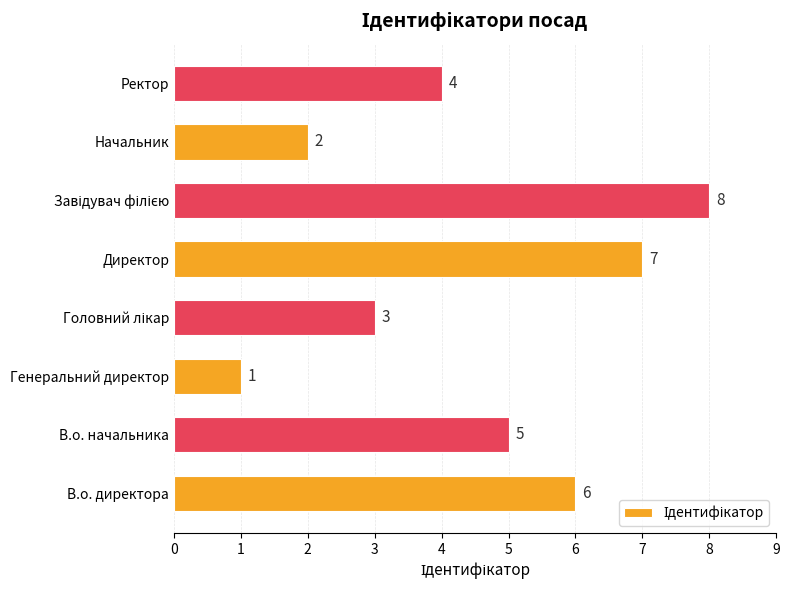

Approximately how many times larger is the value at Ректор compared to В.о. директора?

0.7